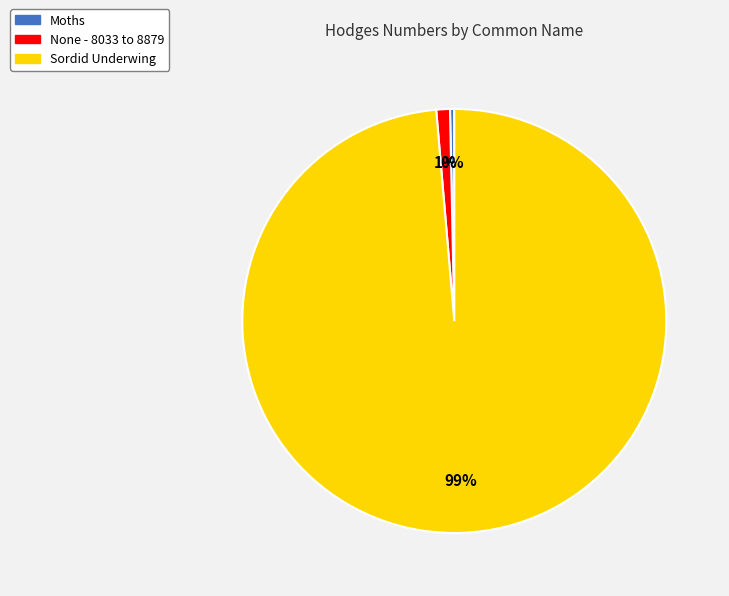

Which category accounts for the majority?

Sordid Underwing